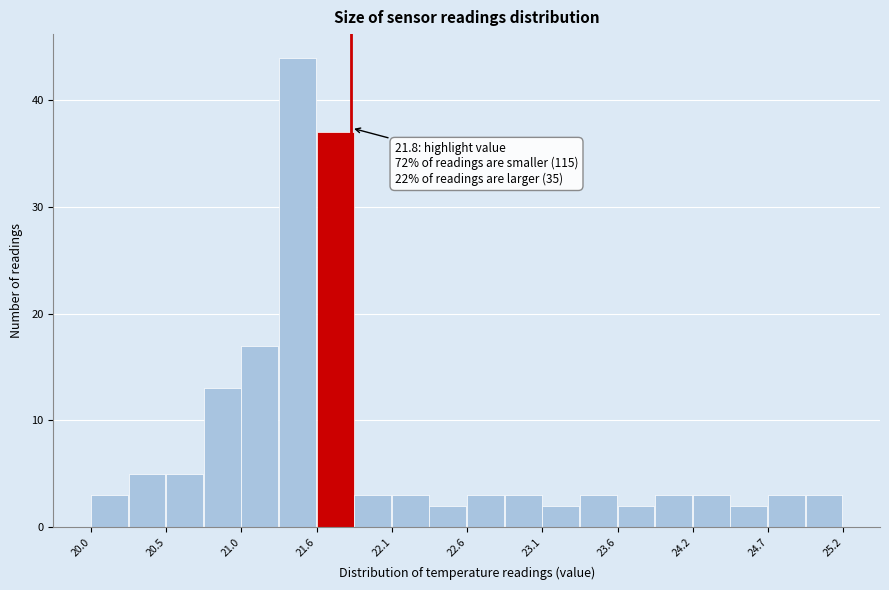

Read against the x-axis, roughly where is the centre of the tallest bar?

21.4